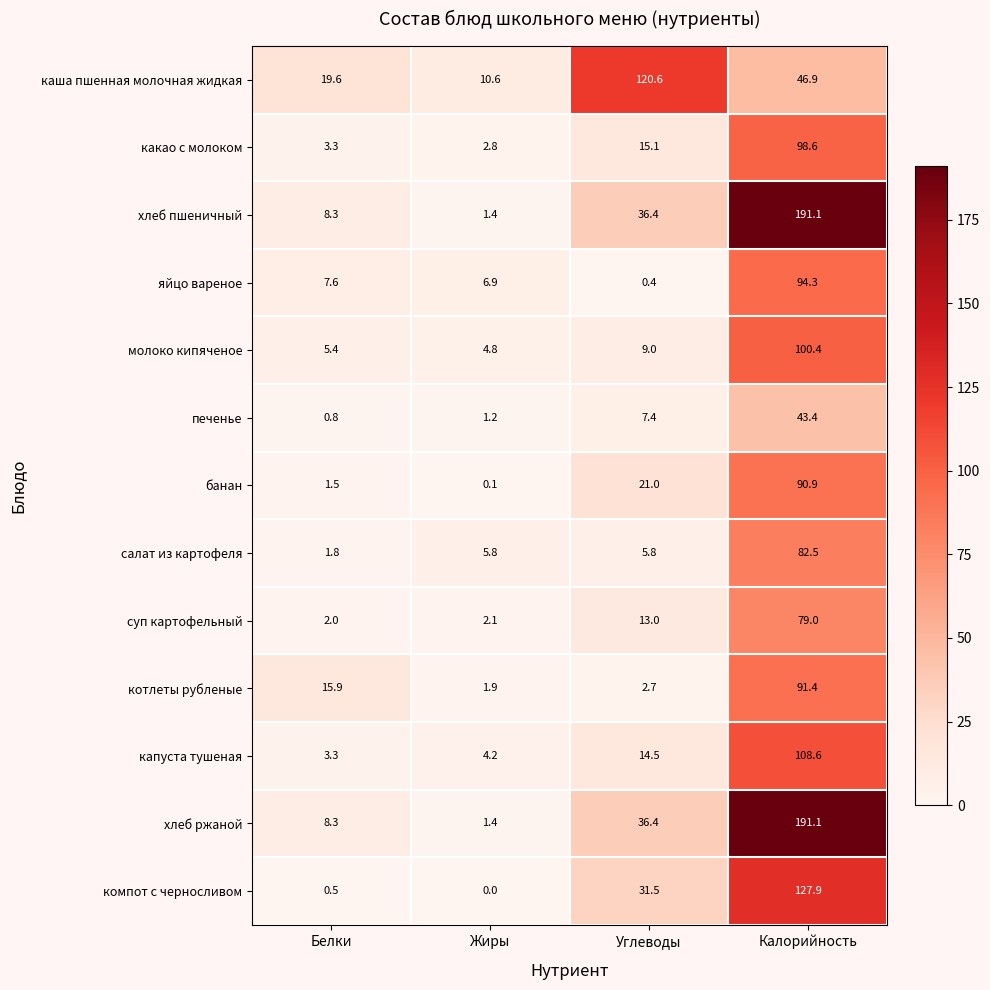

At how many categories does at least one series exceed 166?

1